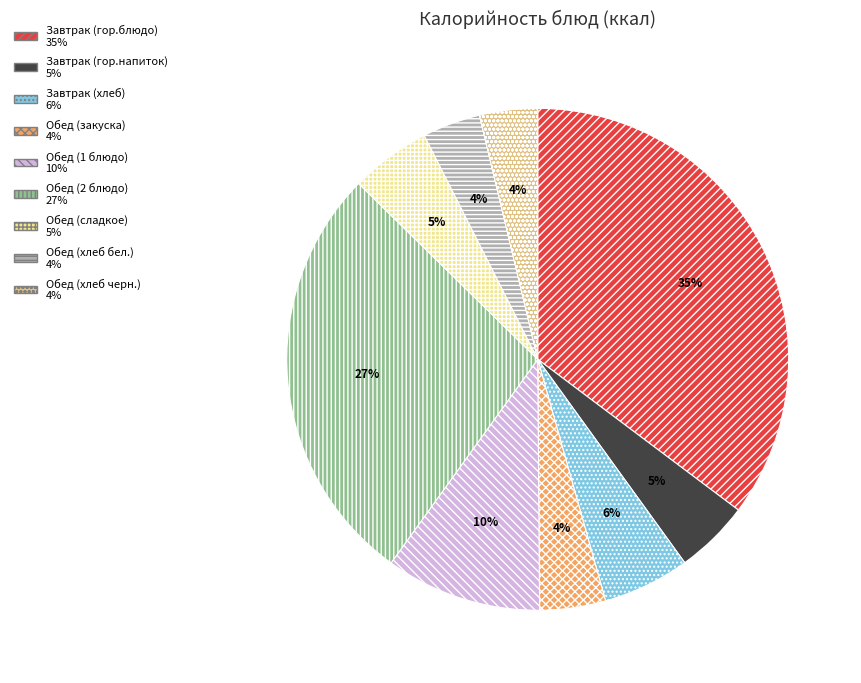

Does Завтрак (гор.блюдо) represent more than half of the total?

No